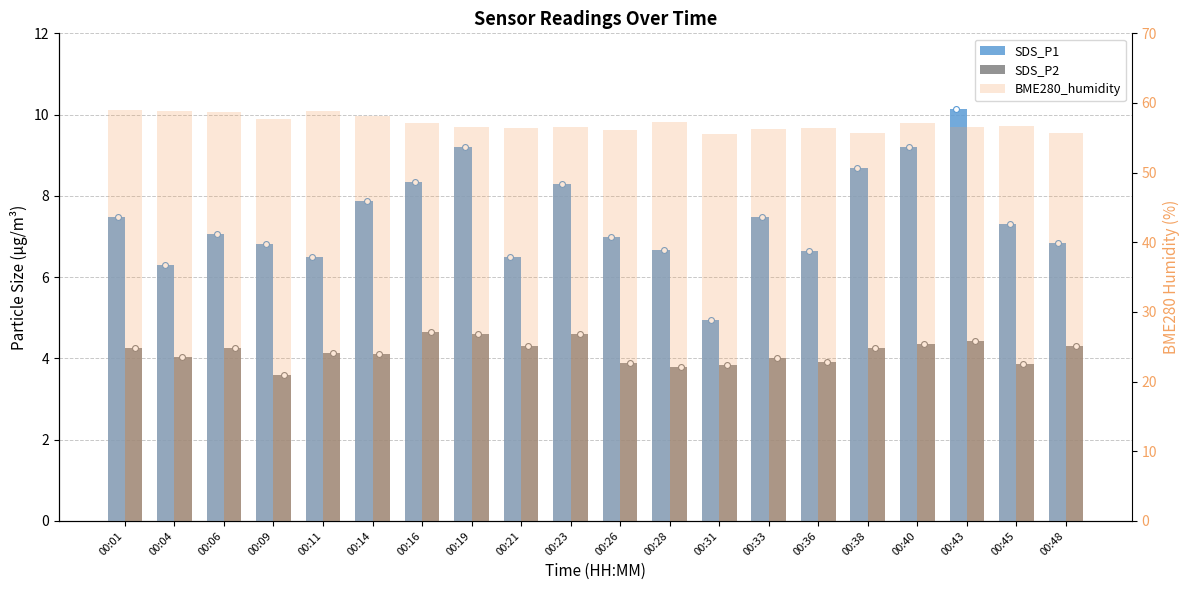

At which category is the sum across all series the highest?

00:43